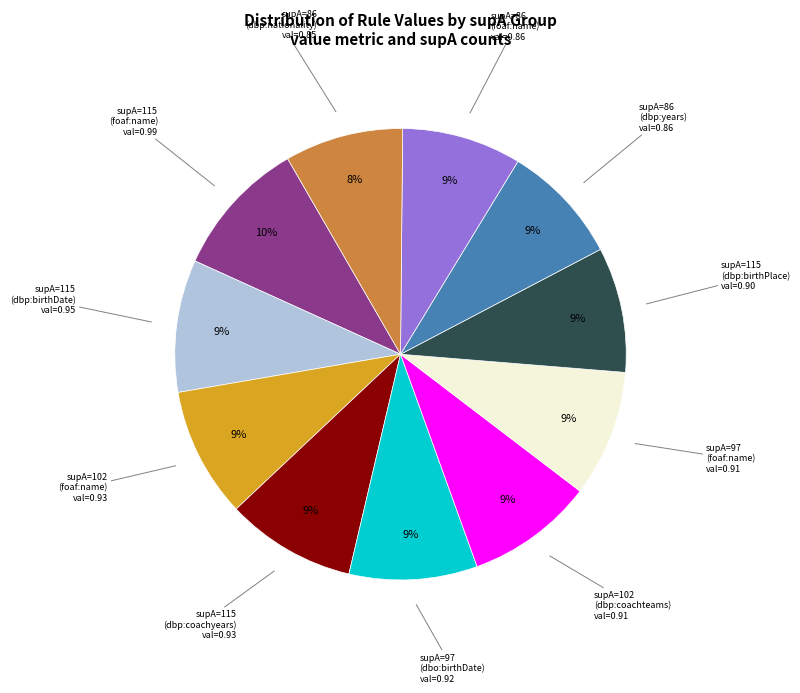

How many segments does this pie chart have?

11